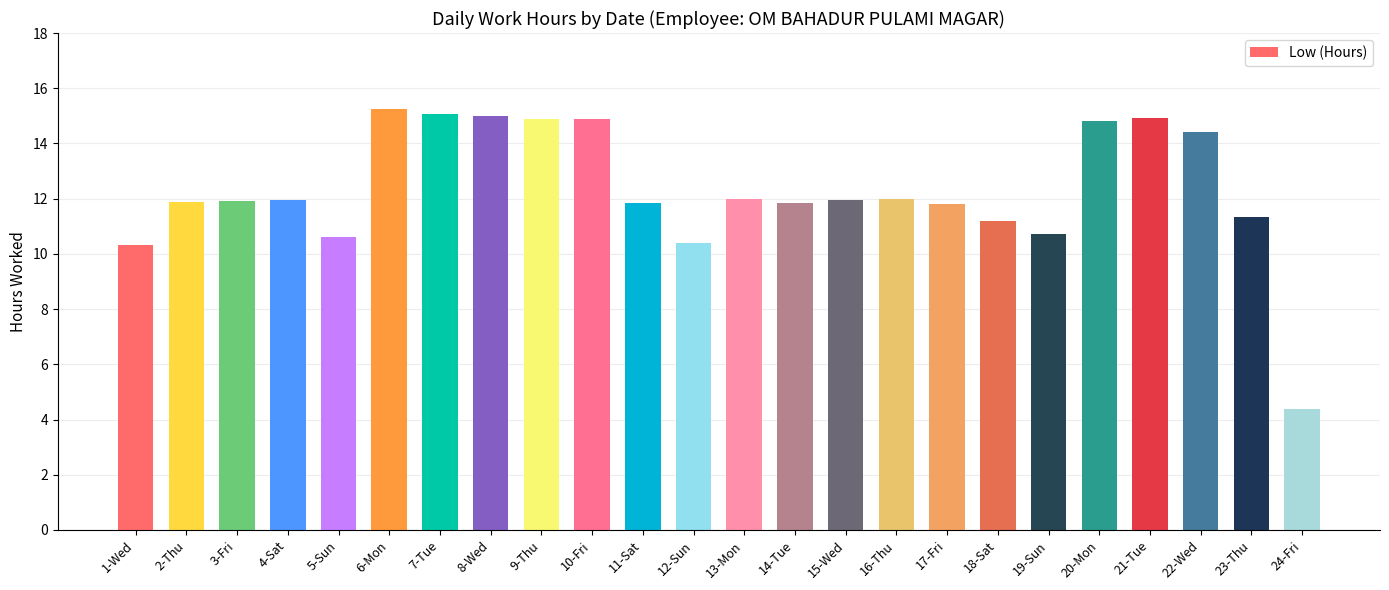

What is the average value?

12.3